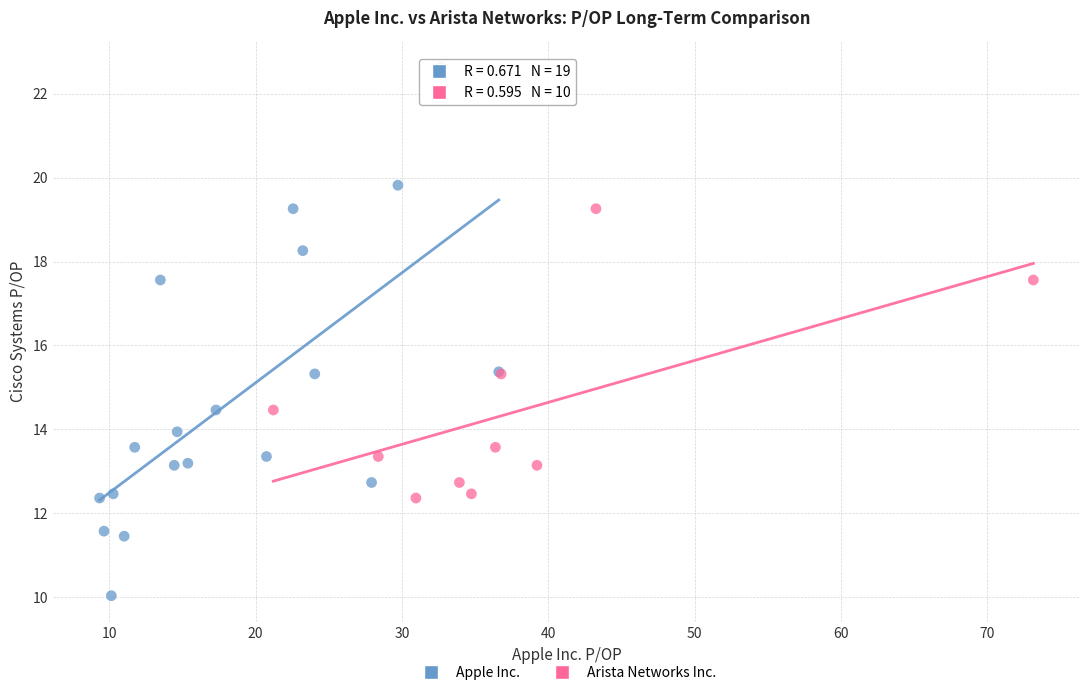

Which series has the largest Y range (max minus min)?

Apple Inc.